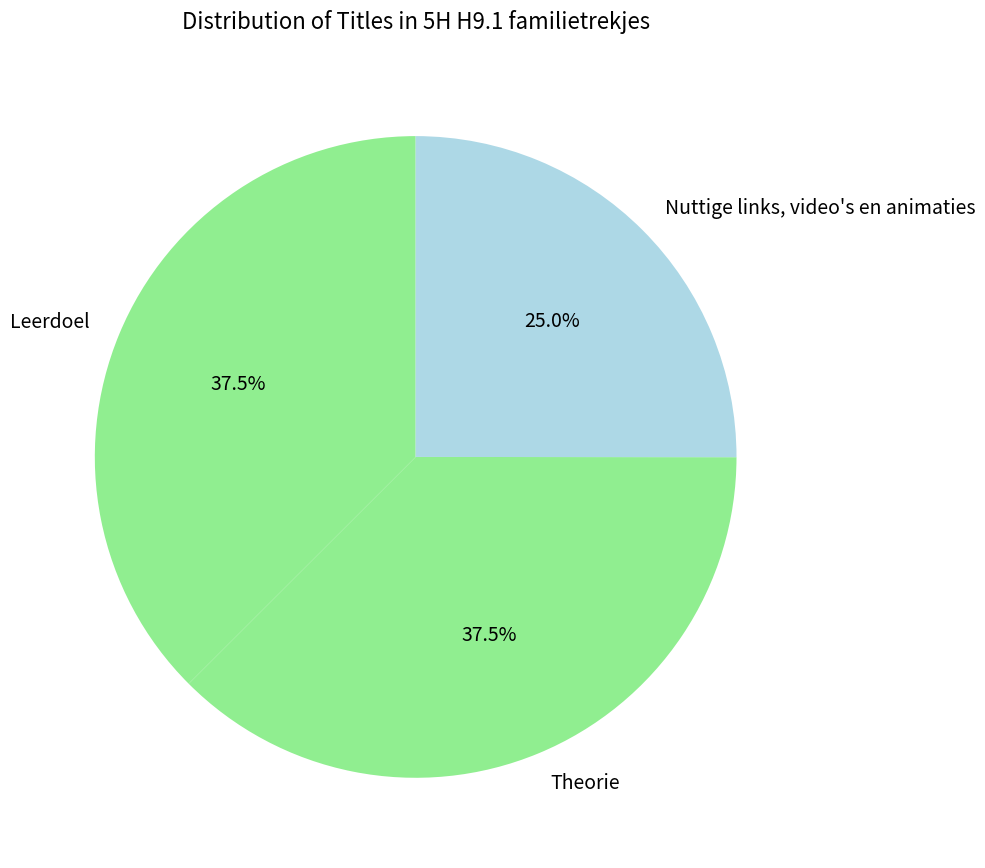

How many slices are in this pie chart?

3